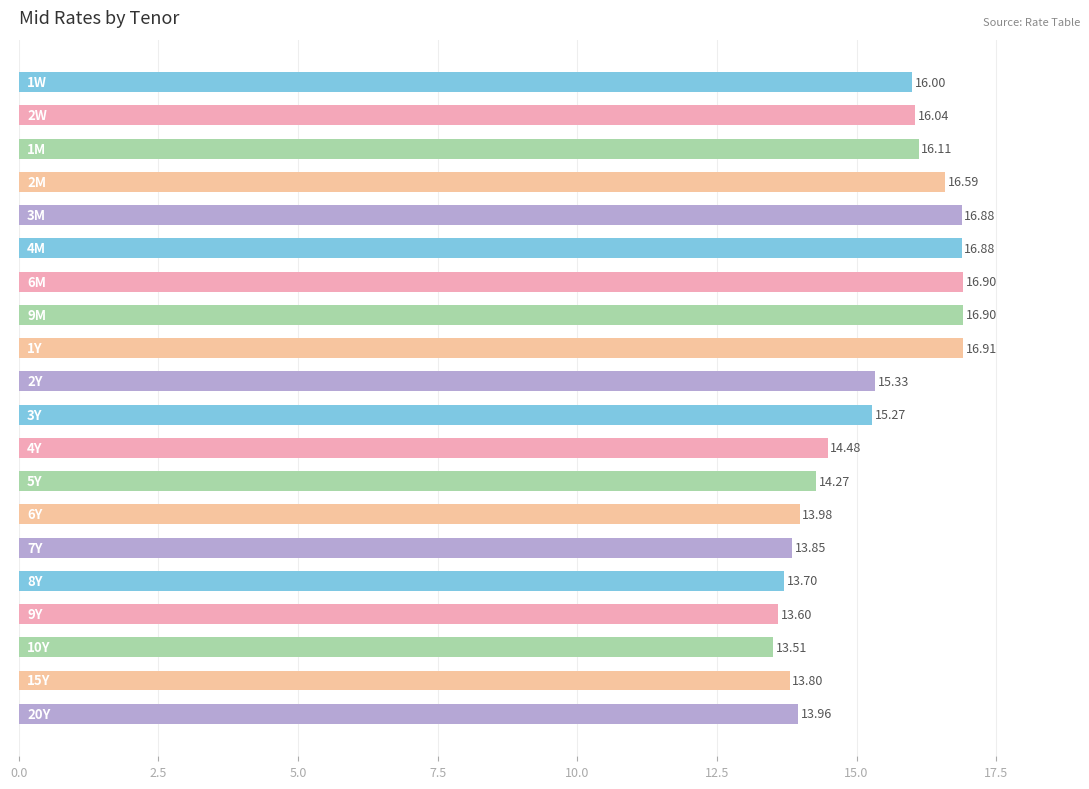

What is the difference between the maximum and minimum values?

3.4